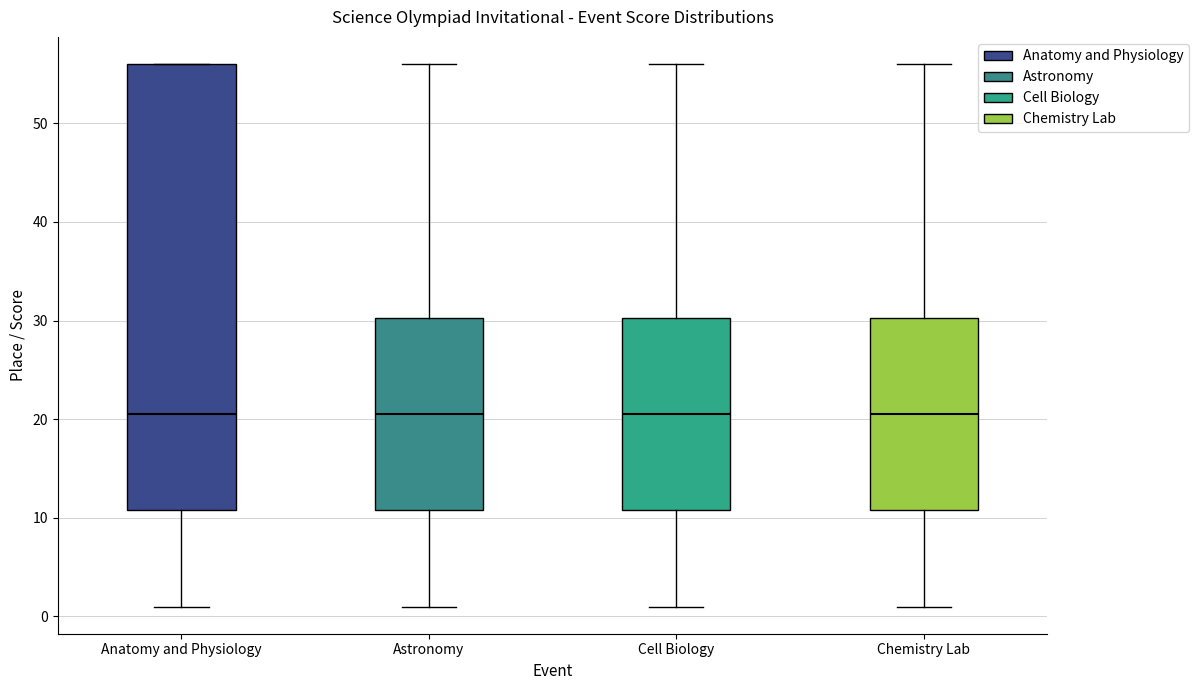

Reading left to right, read every box against the y-axis: the position of its median line, the range the box covers, and the ends of its whiskers. The values are not printed on the chart, so give them approximately, as read against the axis.

Anatomy and Physiology: median 21, box 11 to 56, whiskers 1 to 56
Astronomy: median 21, box 11 to 30, whiskers 1 to 56
Cell Biology: median 21, box 11 to 30, whiskers 1 to 56
Chemistry Lab: median 21, box 11 to 30, whiskers 1 to 56